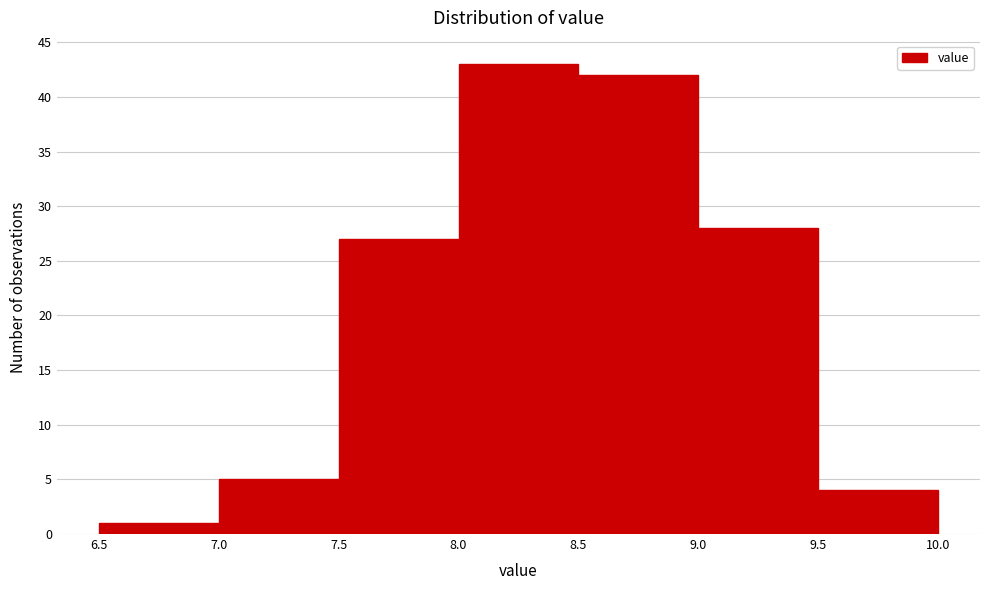

How tall is the bar that spans 8.0 to 8.5 on the x-axis? The values are not printed on the chart, so give them approximately, as read against the axis.

43